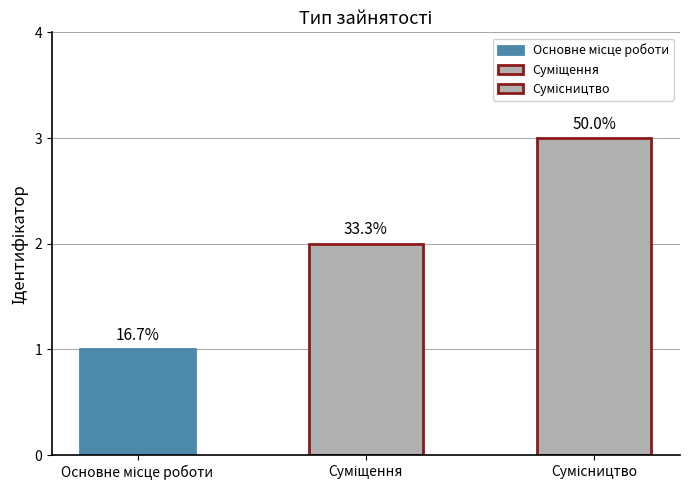

Are the bars grouped side by side (vs. stacked)?

No